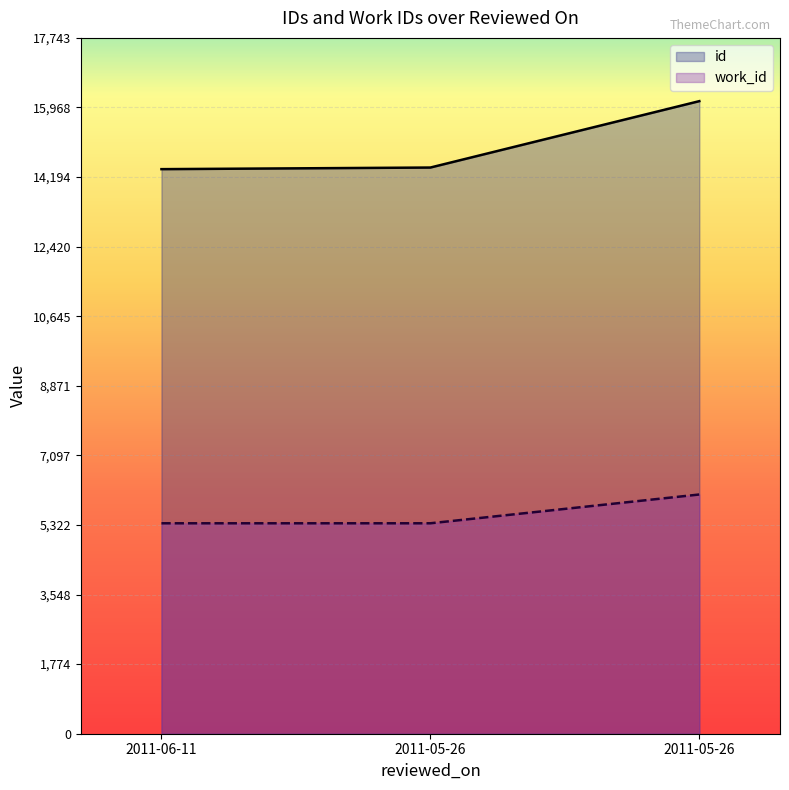

How many values in the id series exceed 14437?

1